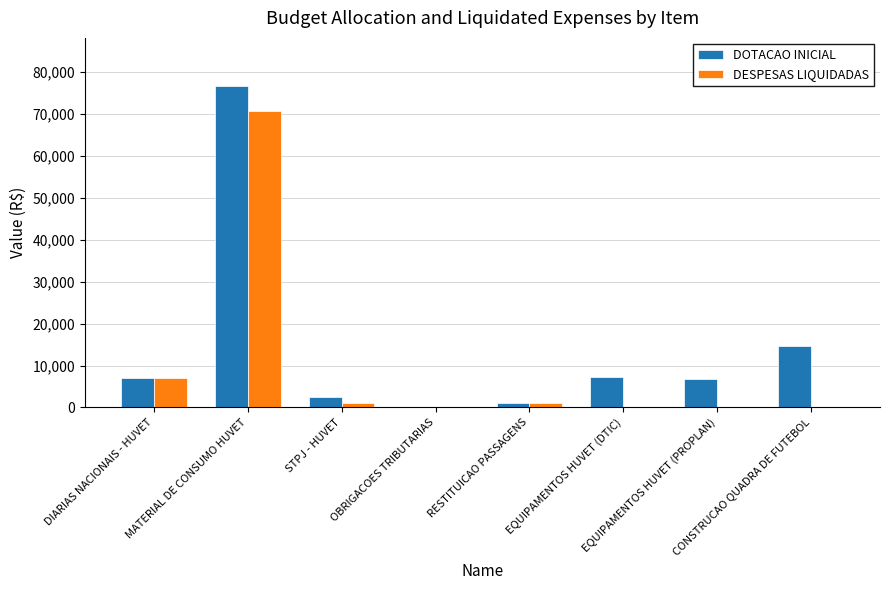

Which series has the largest total across all categories?

DOTACAO INICIAL